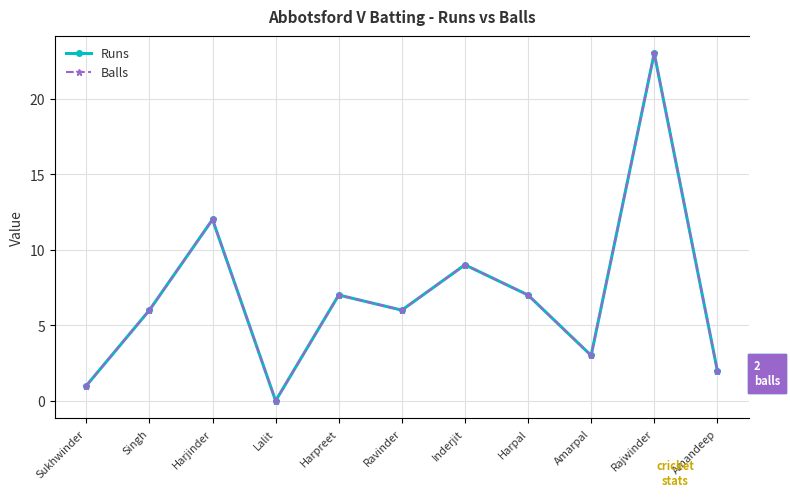

What are all the series names shown in the legend?

Runs, Balls